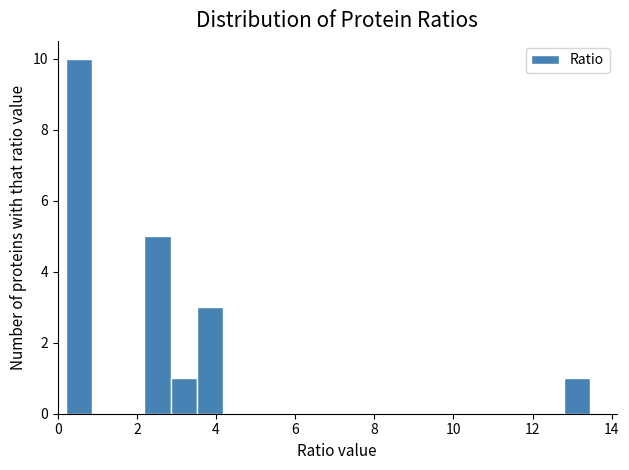

Around what value on the x-axis is the tallest bar? Give the approximate position of its centre, as read against the axis.

0.6